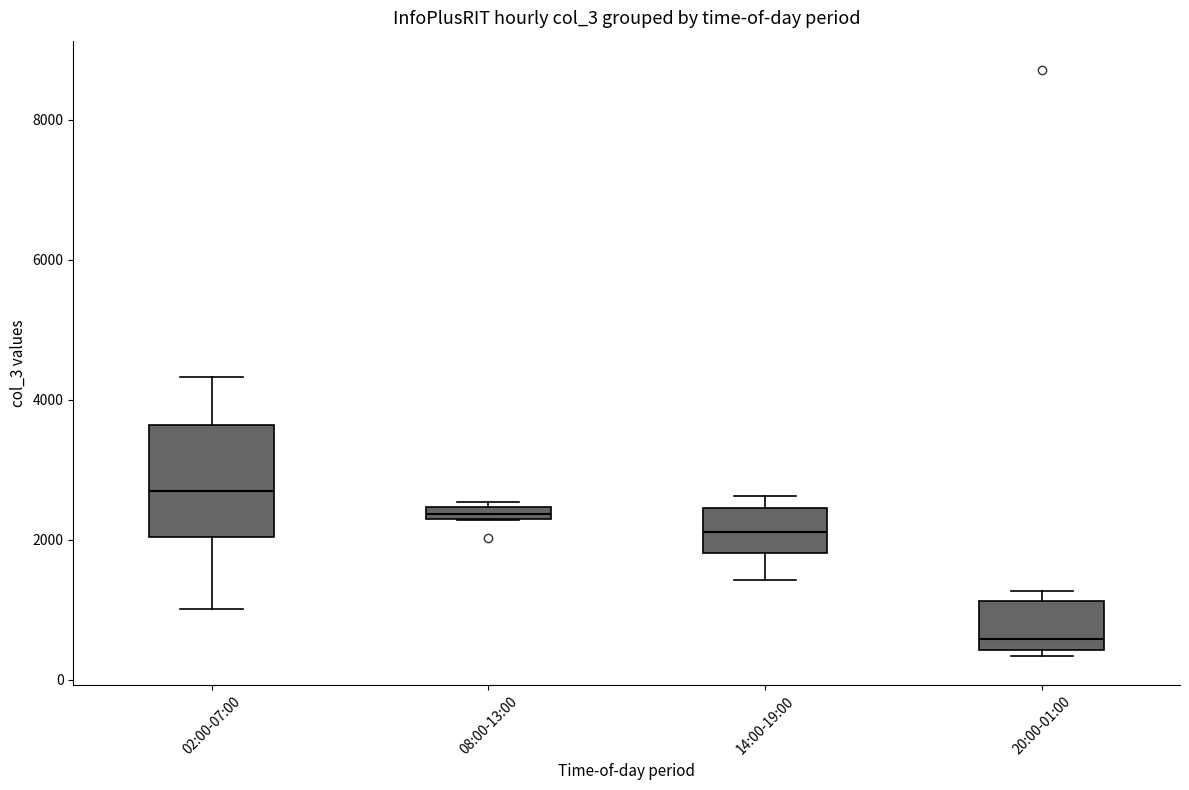

Which box's median line is the lowest?

20:00-01:00